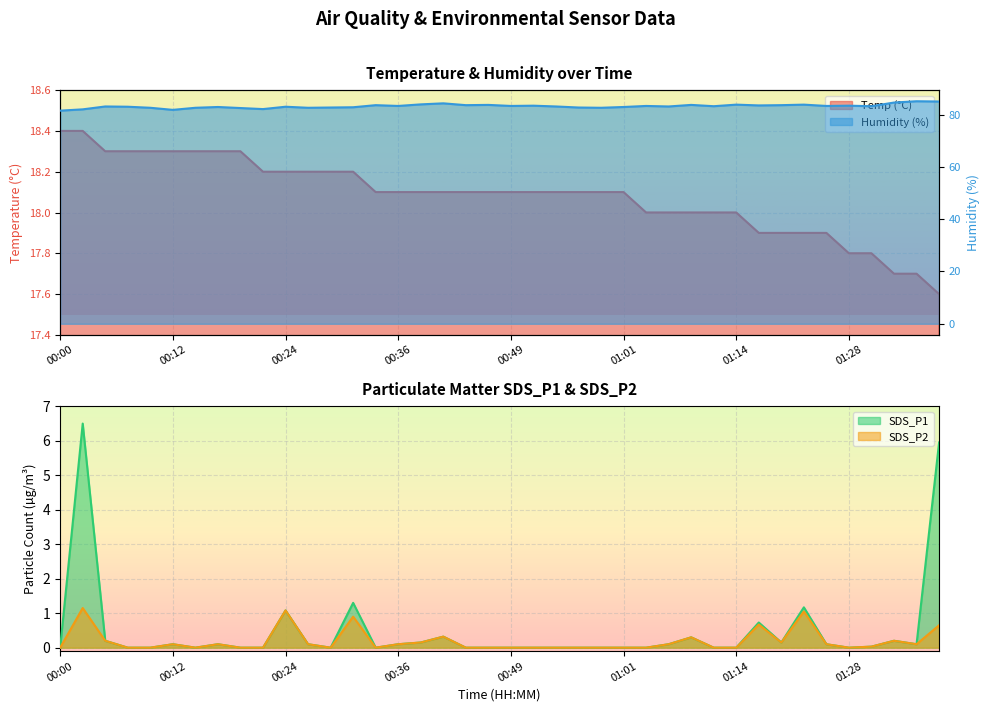

List the labels in order of Temp value, largest first.

00:00, 00:02, 00:05, 00:07, 00:10, 00:12, 00:15, 00:17, 00:19, 00:22, 00:24, 00:27, 00:29, 00:32, 00:34, 00:36, 00:39, 00:41, 00:44, 00:46, 00:49, 00:51, 00:54, 00:56, 00:58, 01:01, 01:03, 01:06, 01:09, 01:11, 01:14, 01:17, 01:19, 01:22, 01:25, 01:28, 01:31, 01:33, 01:36, 01:38